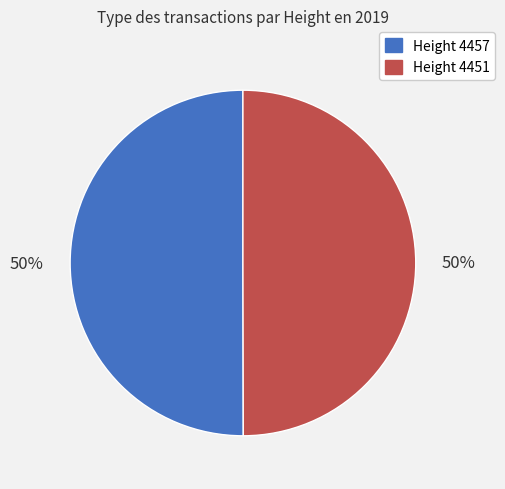

To the nearest percent, what is the average slice percentage?

50%